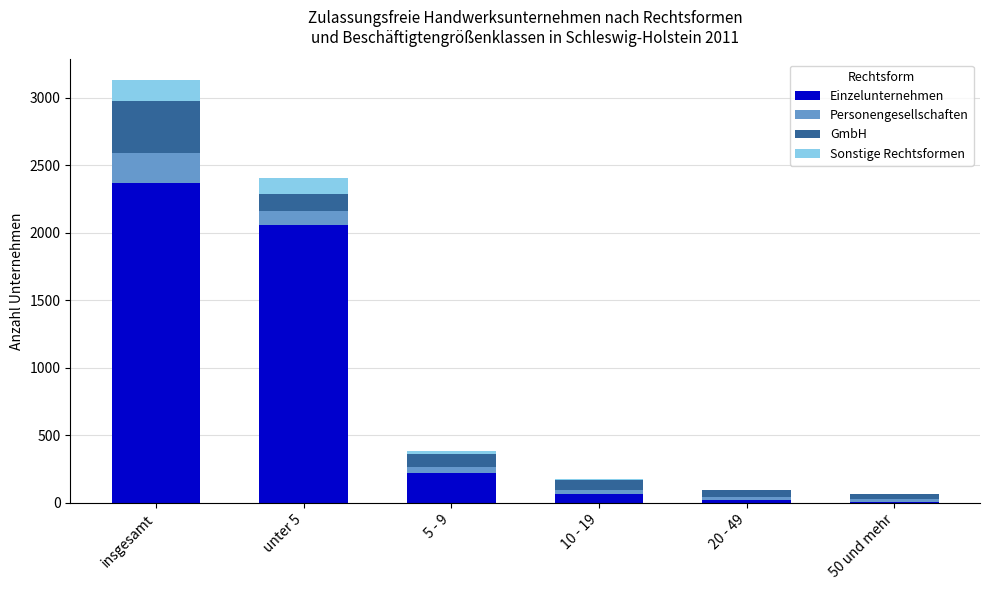

Are the bars grouped side by side (vs. stacked)?

No